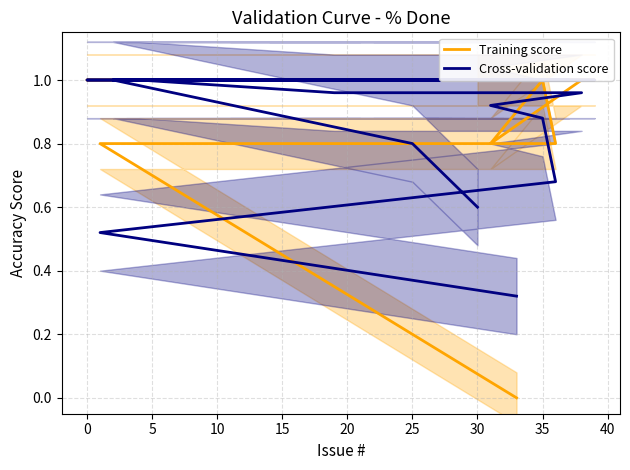

How many intersections are there between Training score and Cross-validation score?

3